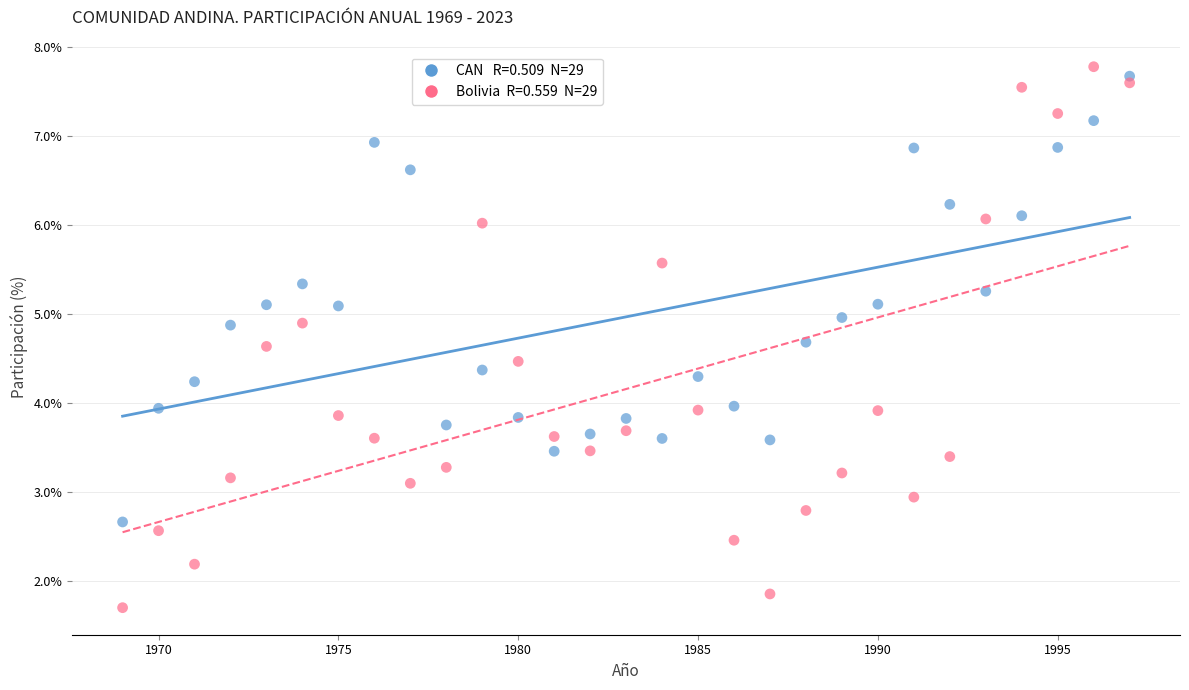

Across all data points, what is the range of X values (max minus min)?

28.0